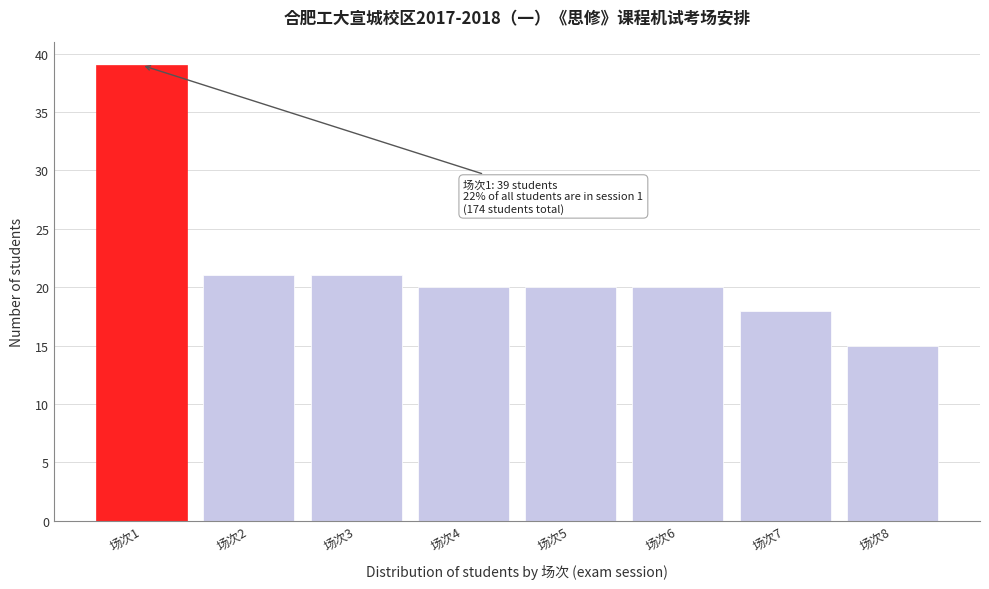

Reading left to right, transcribe all the data shown in this chart.

39	21	21	20	20	20	18	15